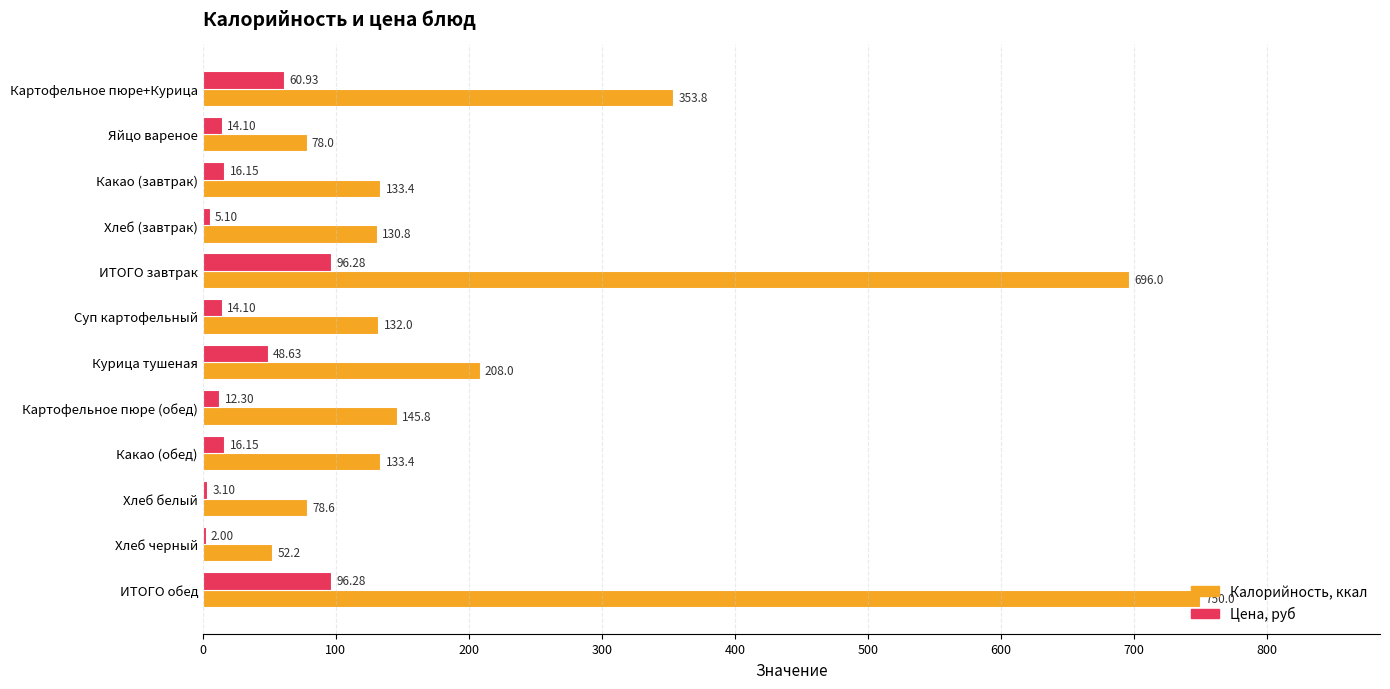

What is the total value across all series at Яйцо вареное?

92.1